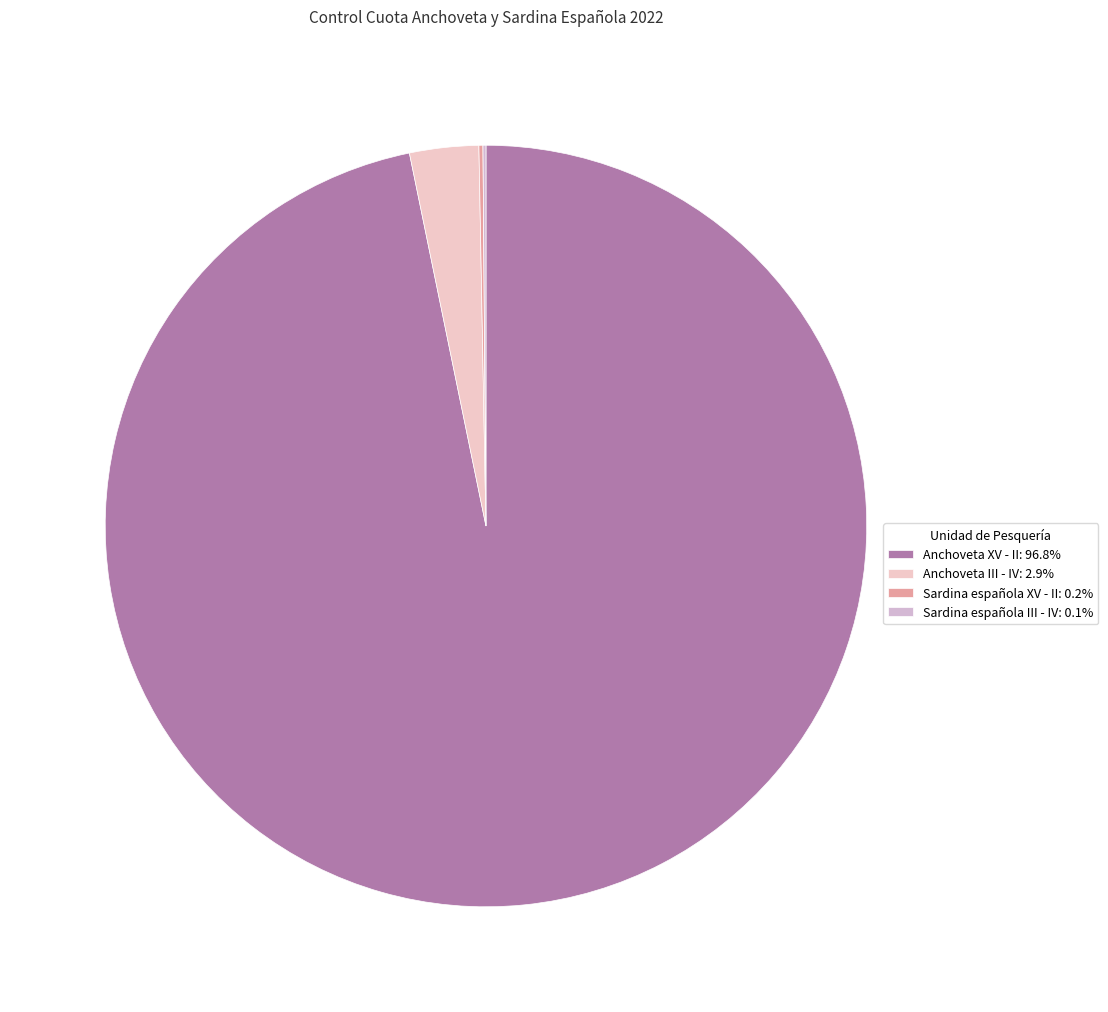

Does any single category account for the majority?

Yes